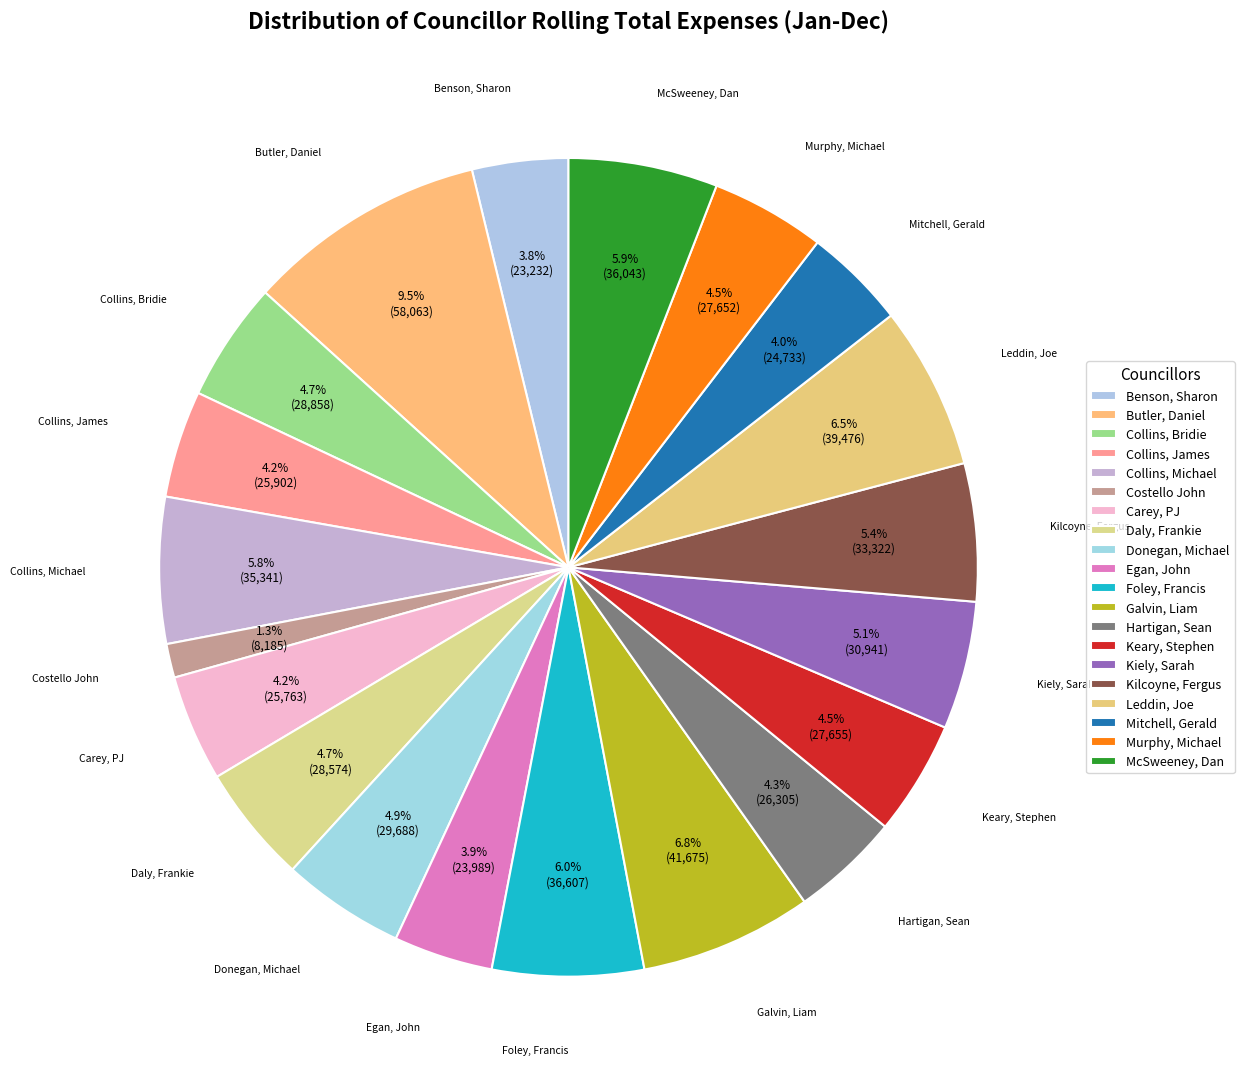

What percentage is the Benson, Sharon slice, to the nearest percent?

4%